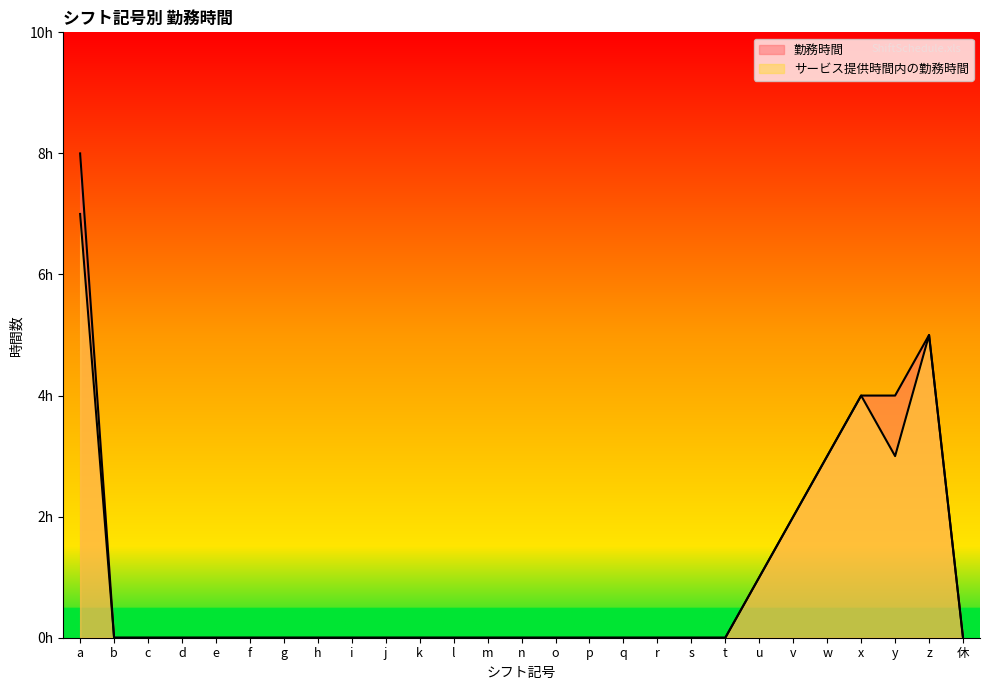

What is the difference between the 勤務時間 values at a and i?

8